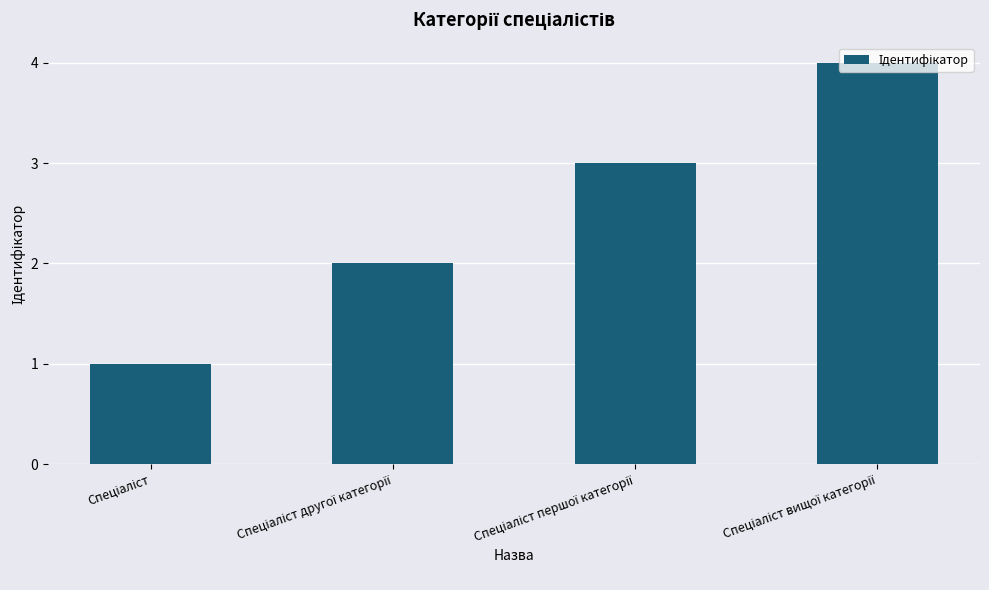

Does the chart contain stacked bars?

No